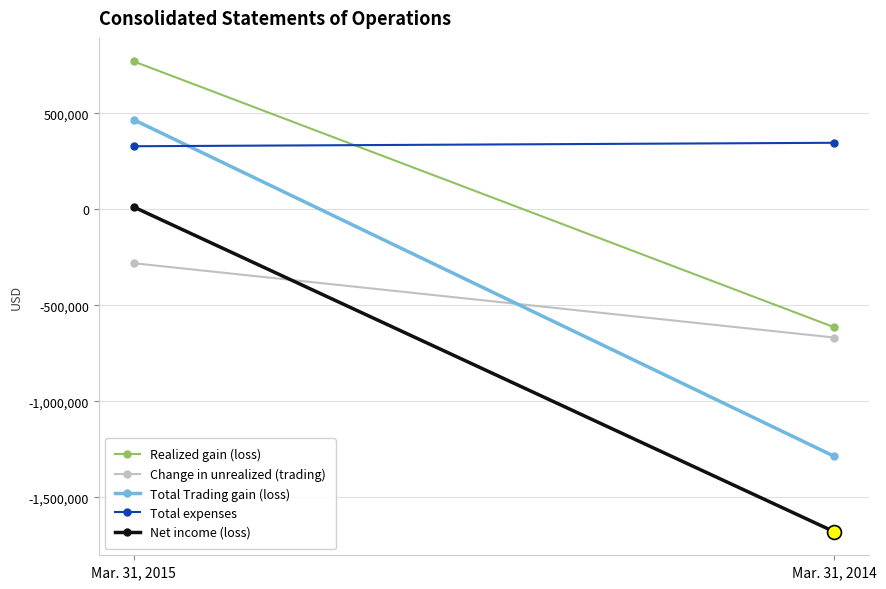

Is the value of Total Trading gain (loss) at Mar. 31, 2014 greater than the value of Net income (loss) at Mar. 31, 2014?

Yes